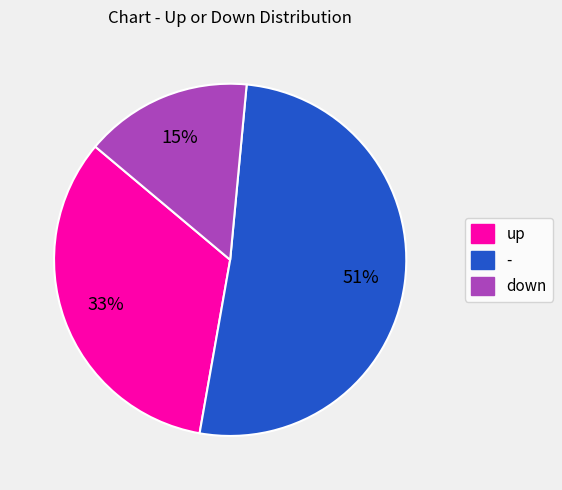

Is up the majority of the pie?

No